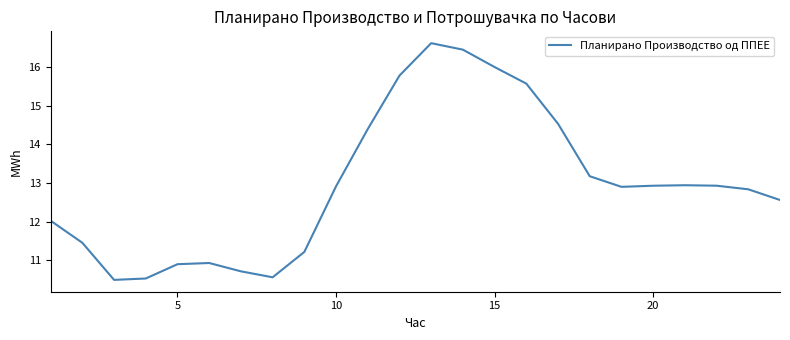

What is the greatest value displayed?

16.6